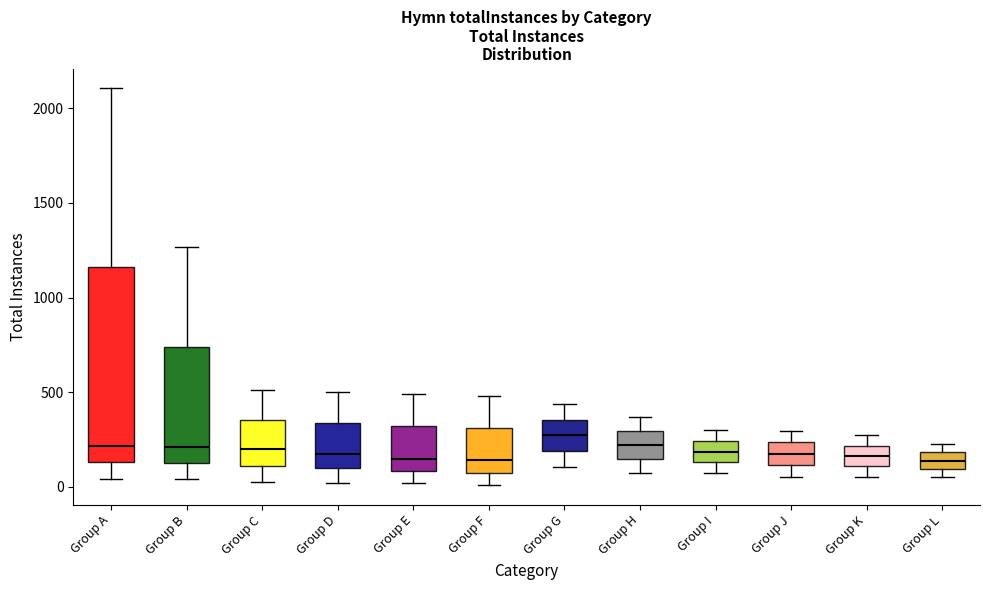

Reading left to right, transcribe this box plot: for each box, give where its median line is, the range the box spans, and where its two whiskers end, as read against the y-axis. The values are not printed on the chart, so give them approximately, as read against the axis.

Group A: median 200, box 150 to 1150, whiskers 50 to 2100
Group B: median 200, box 100 to 750, whiskers 50 to 1250
Group C: median 200, box 100 to 350, whiskers 0 to 500
Group D: median 150, box 100 to 350, whiskers 0 to 500
Group E: median 150, box 100 to 300, whiskers 0 to 500
Group F: median 150, box 100 to 300, whiskers 0 to 500
Group G: median 250, box 200 to 350, whiskers 100 to 450
Group H: median 200, box 150 to 300, whiskers 50 to 350
Group I: median 200, box 150 to 250, whiskers 50 to 300
Group J: median 150, box 100 to 250, whiskers 50 to 300
Group K: median 150, box 100 to 200, whiskers 50 to 250
Group L: median 150, box 100 to 200, whiskers 50 to 250